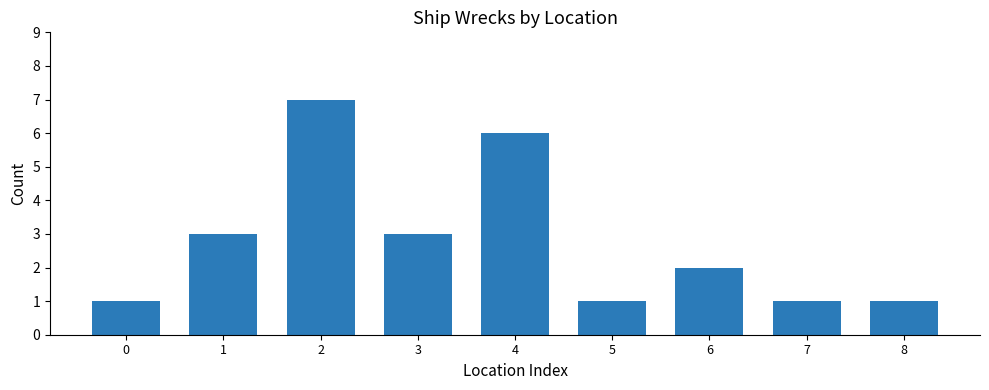

Between 2 and 4, which is larger?

2